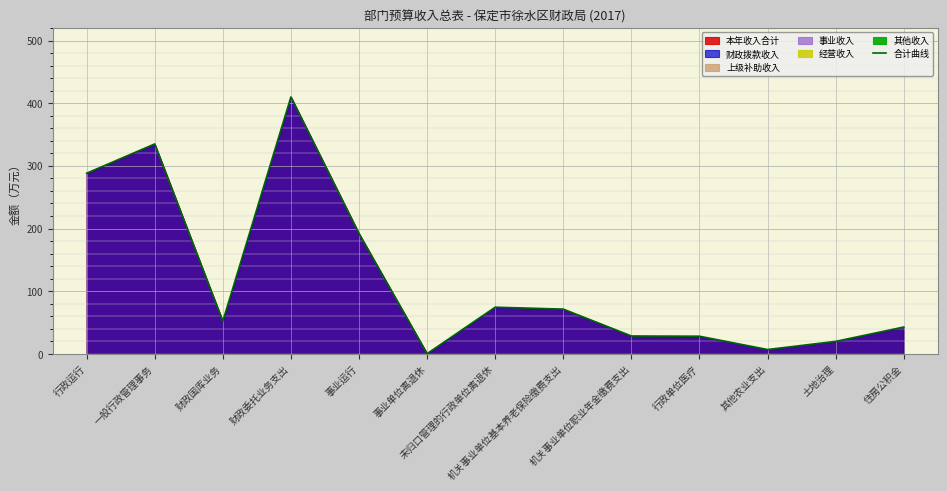

What is the ratio of the value at 住房公积金 to the value at 土地治理?

2.1